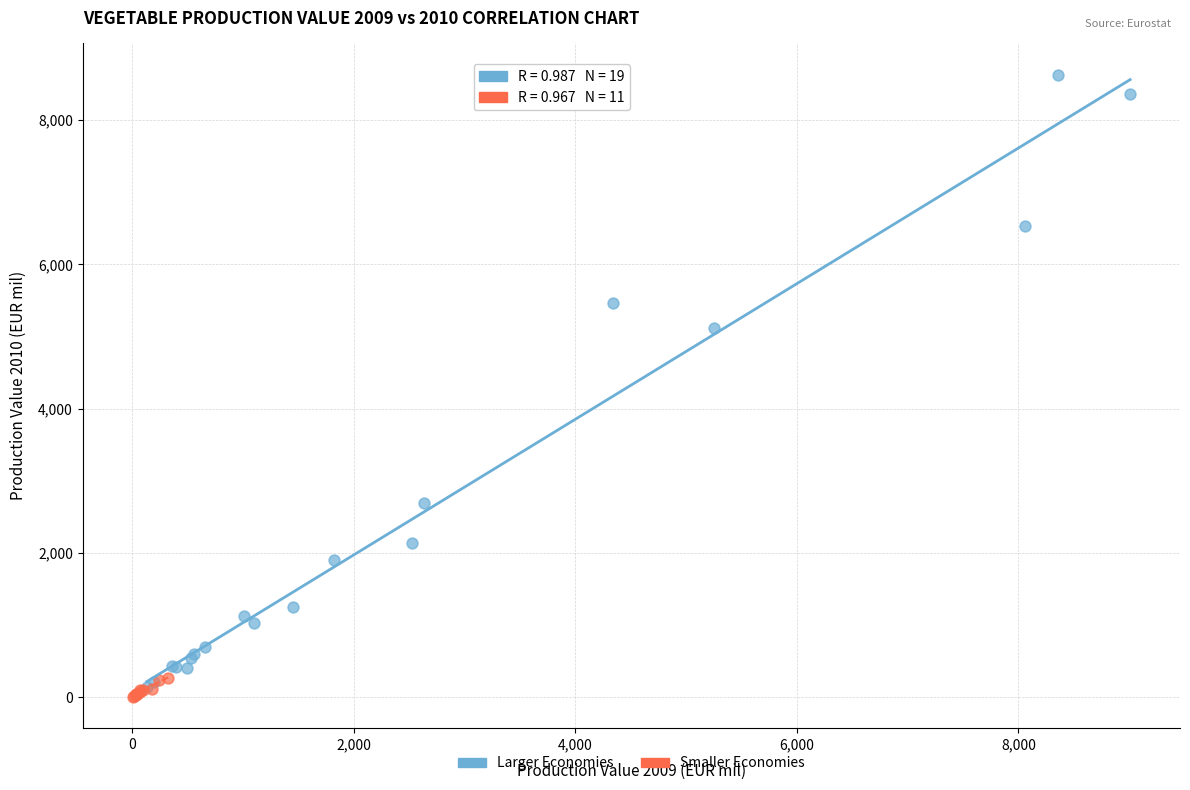

Which series reaches the maximum Y coordinate?

Larger Economies